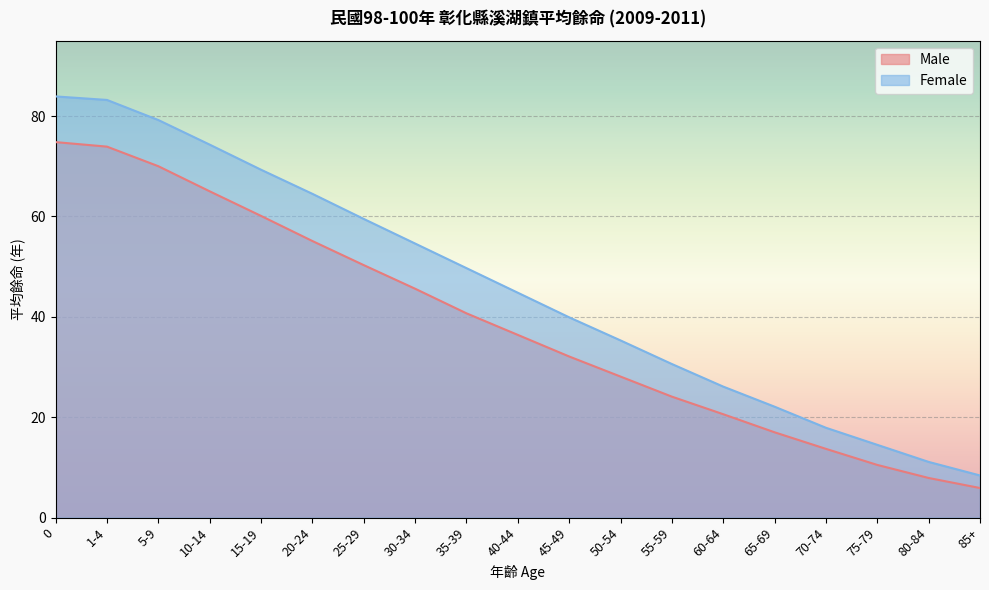

True or false: Male and Female intersect in this chart.

False